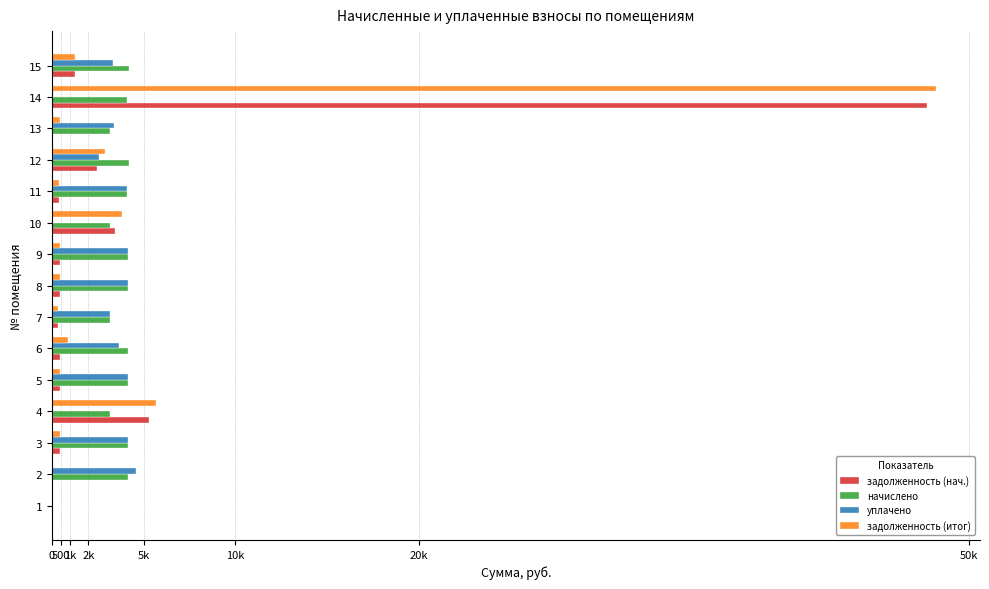

What are all the series names shown in the legend?

задолженность (нач.), начислено, уплачено, задолженность (итог)